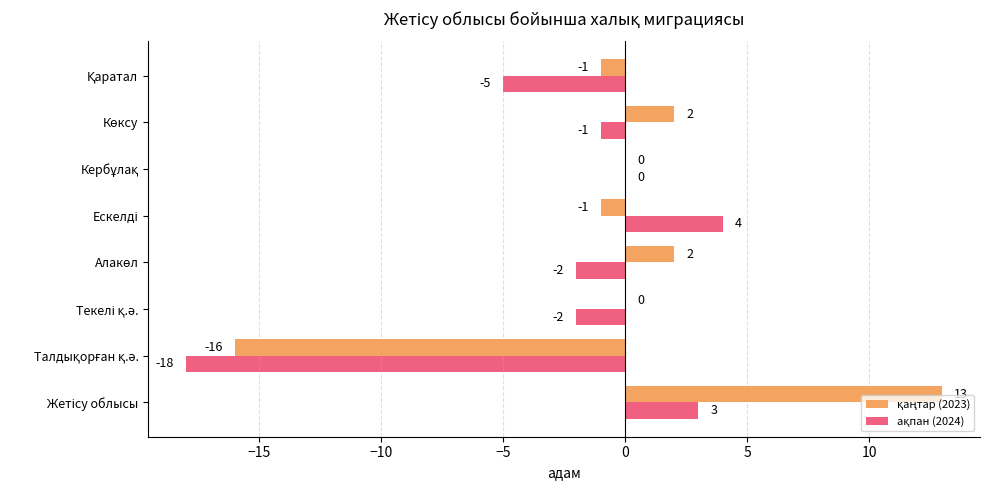

Count the number of categories in the chart.

8